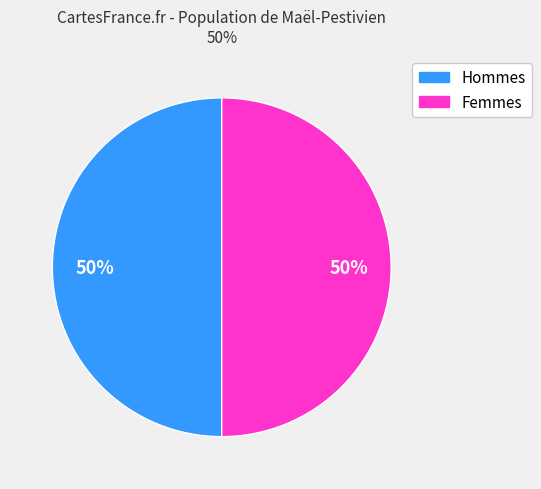

To the nearest percent, what is the average slice percentage?

50%